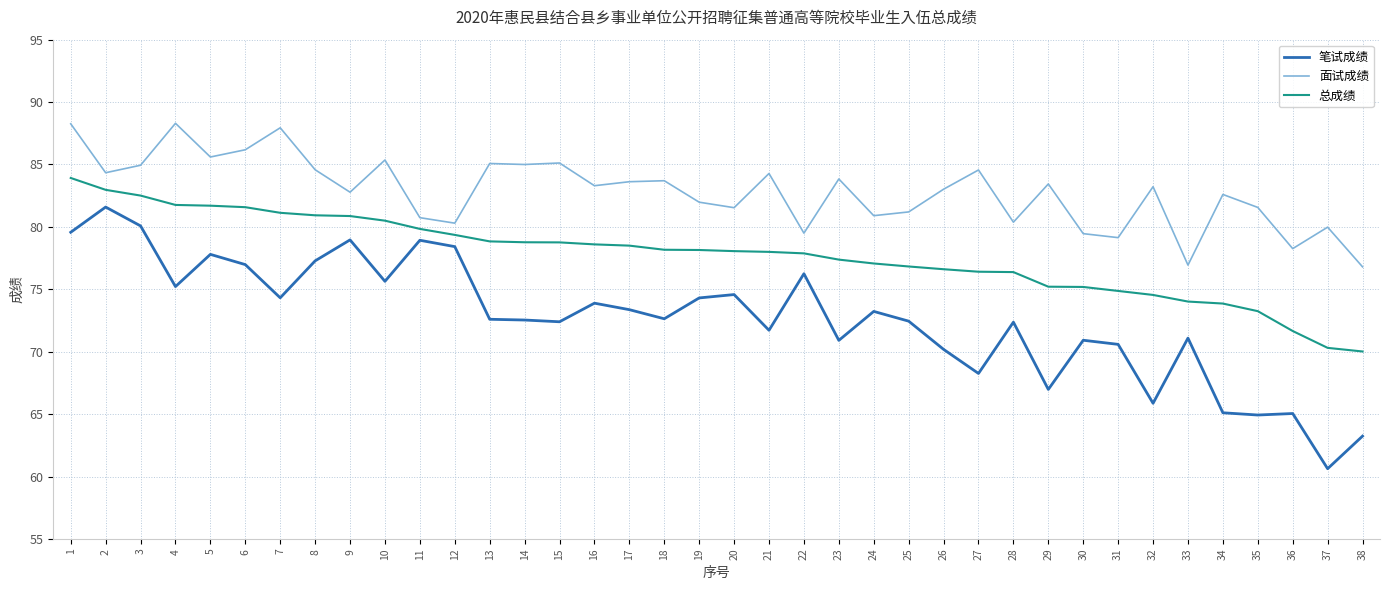

What is the difference between the 总成绩 values at 1 and 17?

5.4